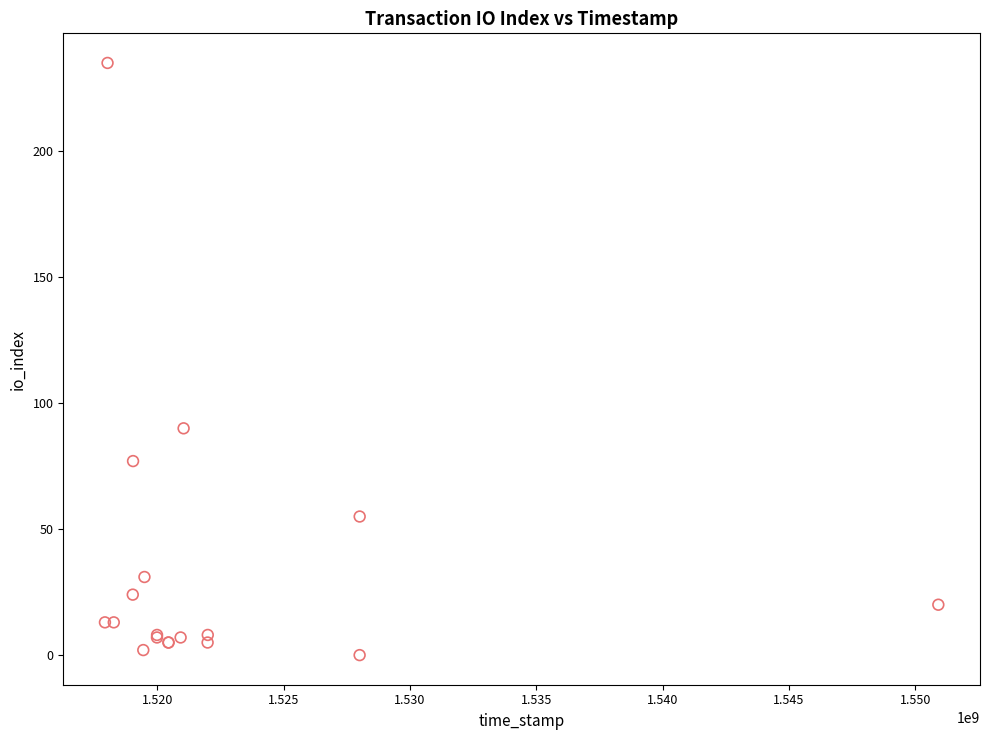

What Y value in the scatter plot is closest to 117?

90